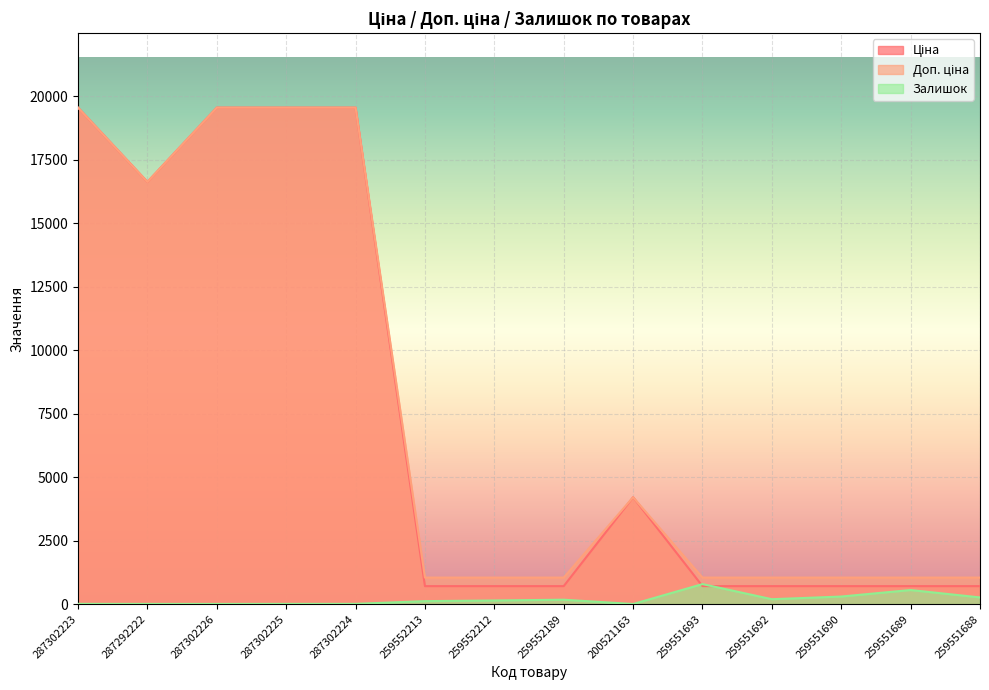

At which category does Доп. ціна reach its first local peak?

200521163